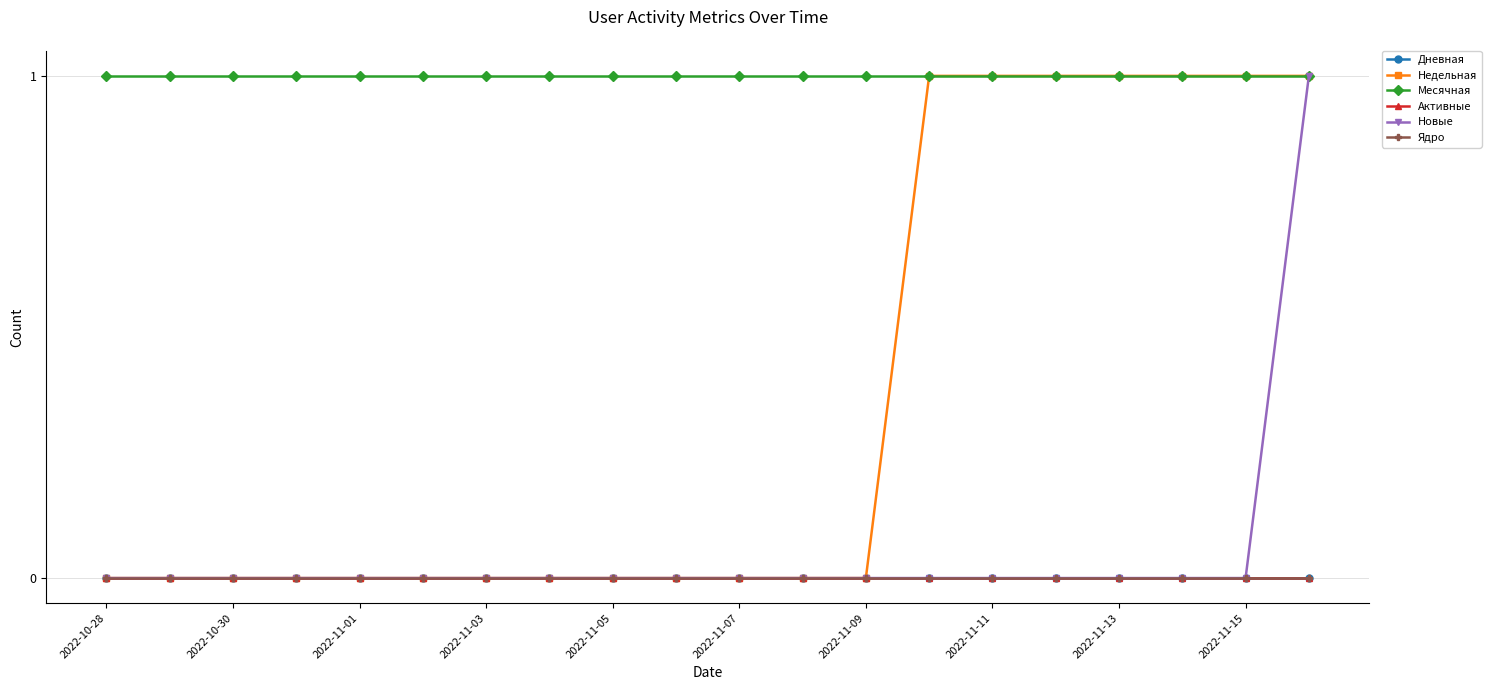

True or false: Ядро and Активные intersect in this chart.

False